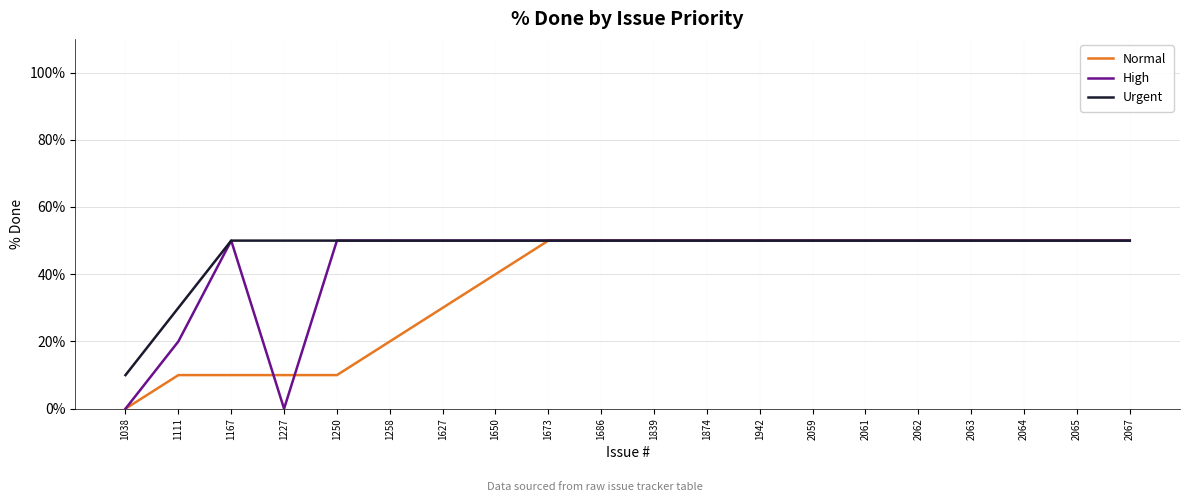

How many positive values does the Normal series have?

19